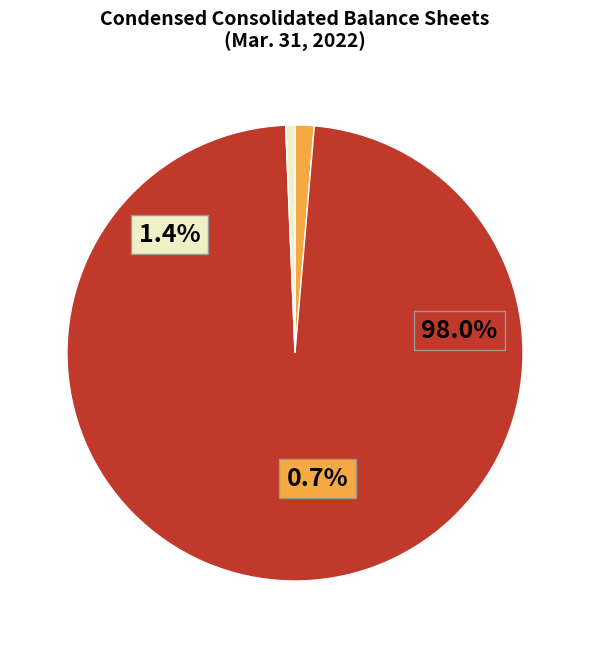

What is the smallest slice in the pie chart?

Preferred stock, Shares authorized